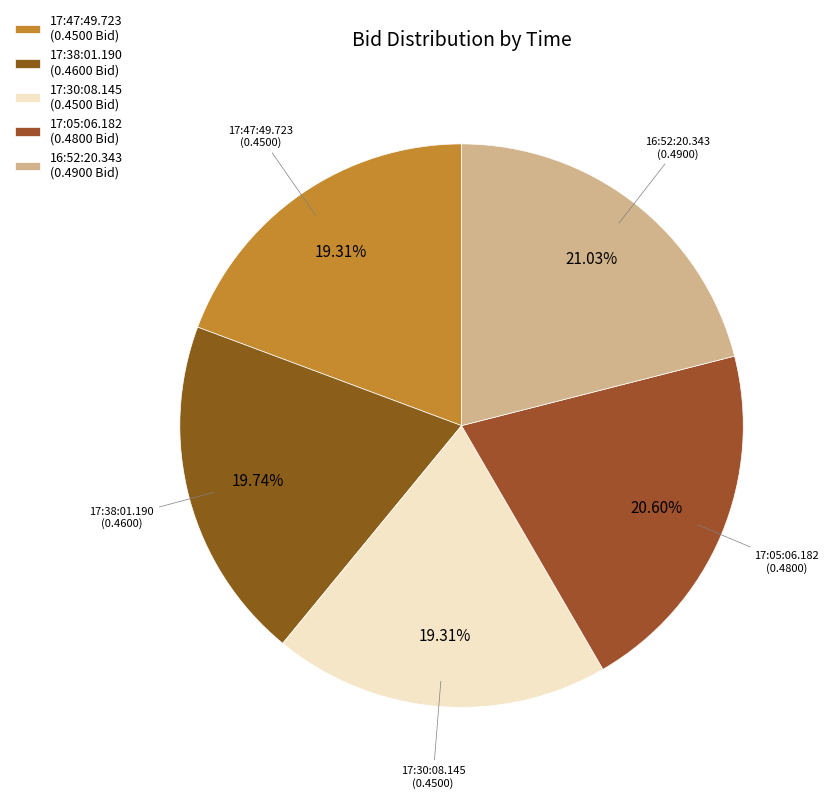

Which has a higher value, 17:30:08.145 or 16:52:20.343?

16:52:20.343